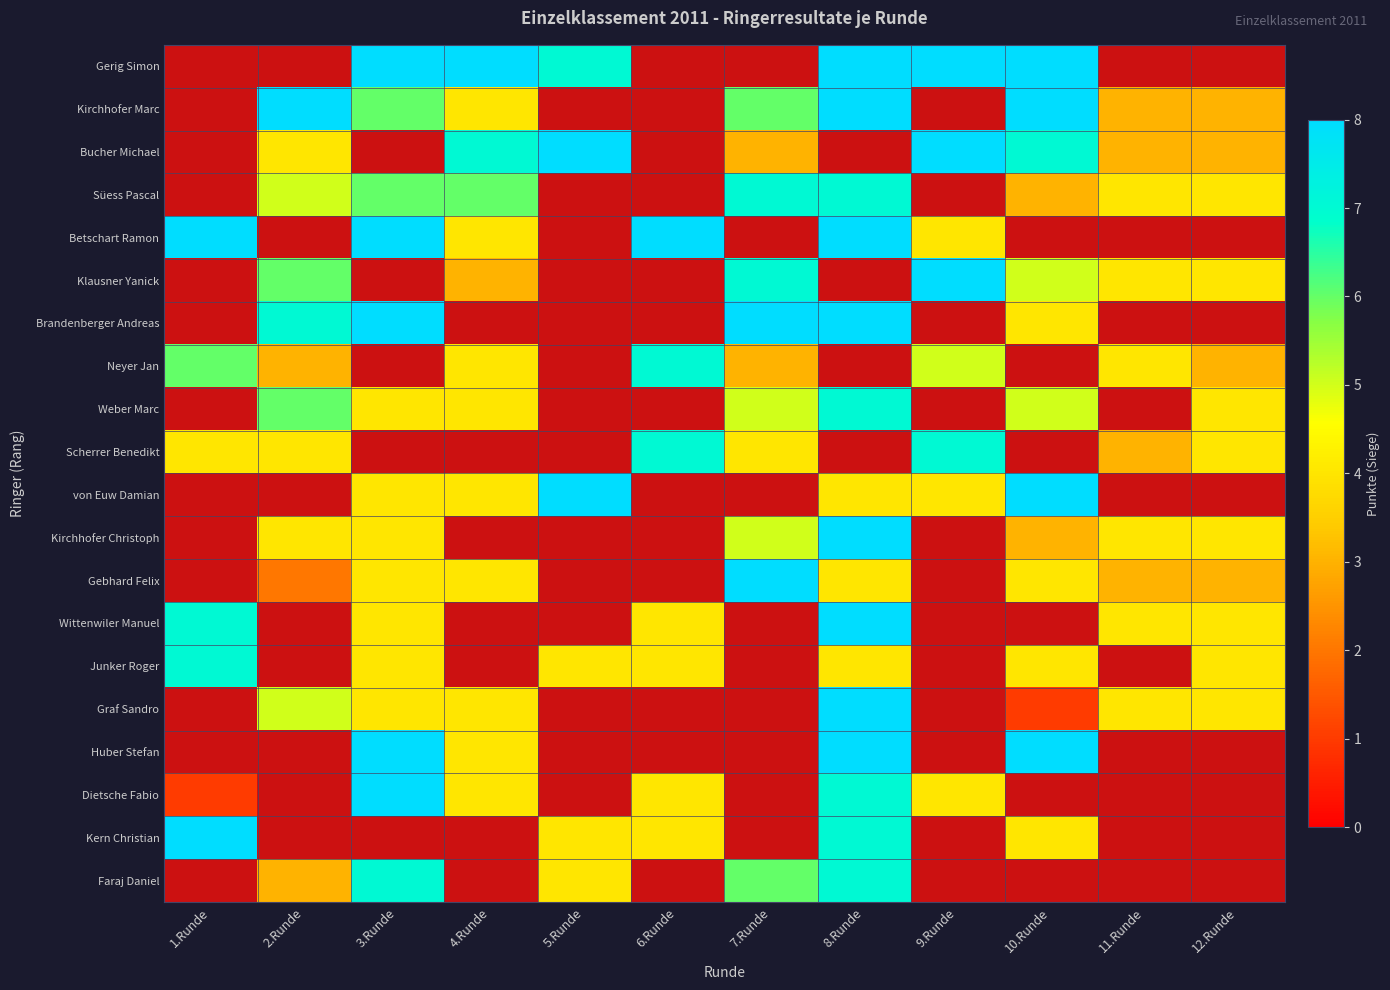

How many values in Bucher Michael are above zero?

8